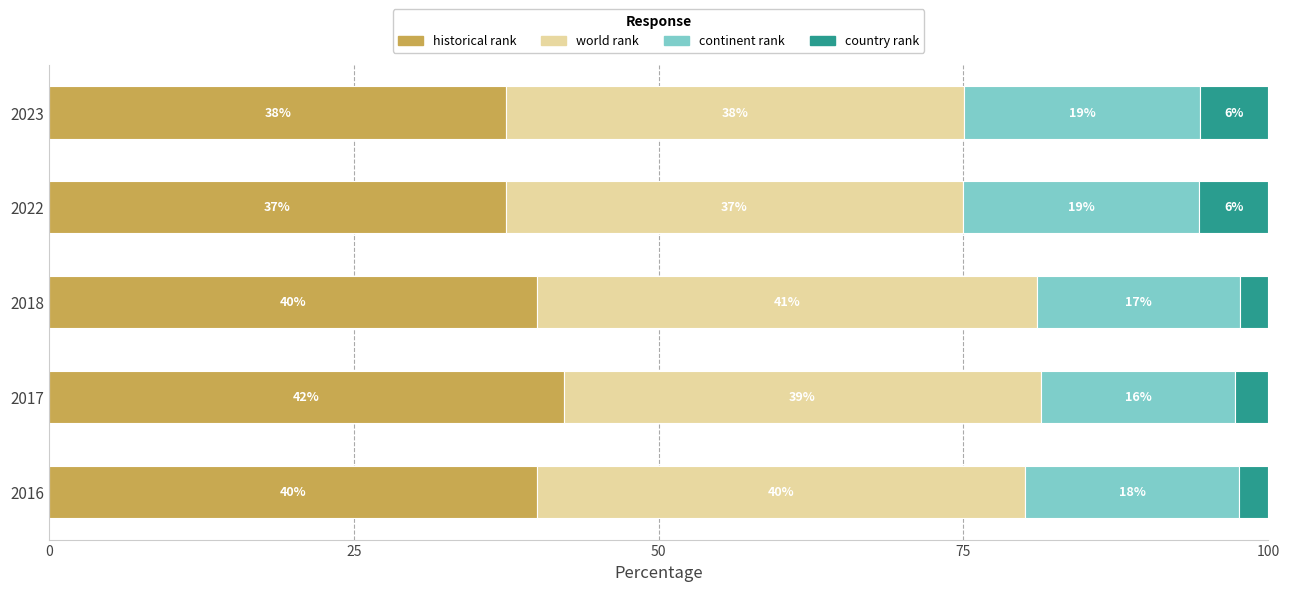

What are all the series names shown in the legend?

historical rank, world rank, continent rank, country rank